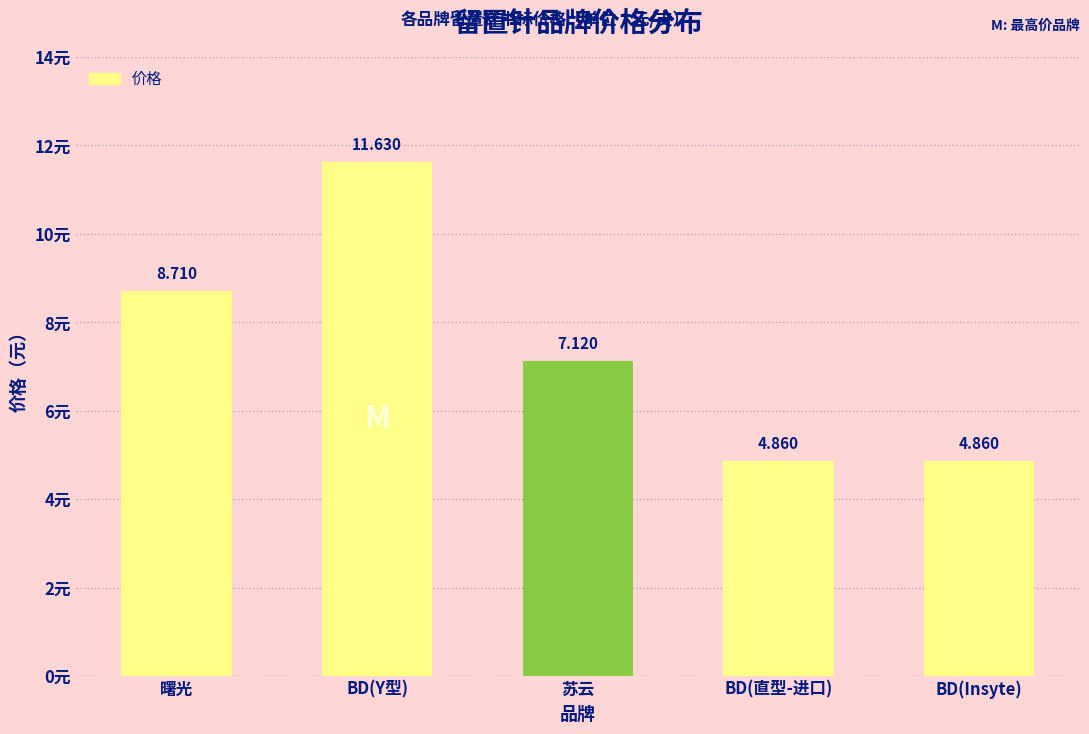

The value at BD(Y型) is 11.6. True or false?

True